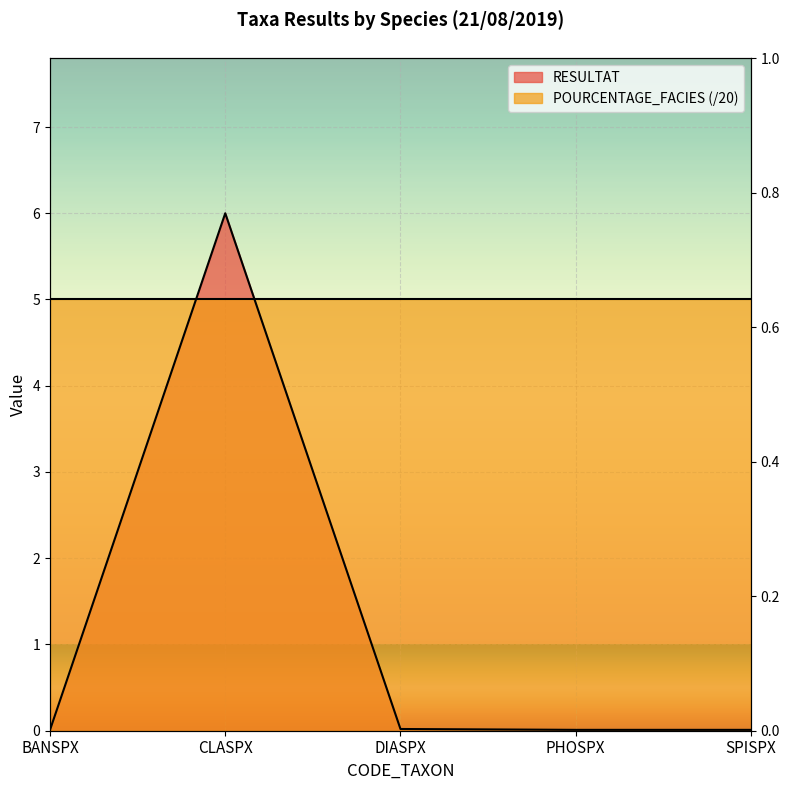

Which label corresponds to the smallest value in the chart?

BANSPX